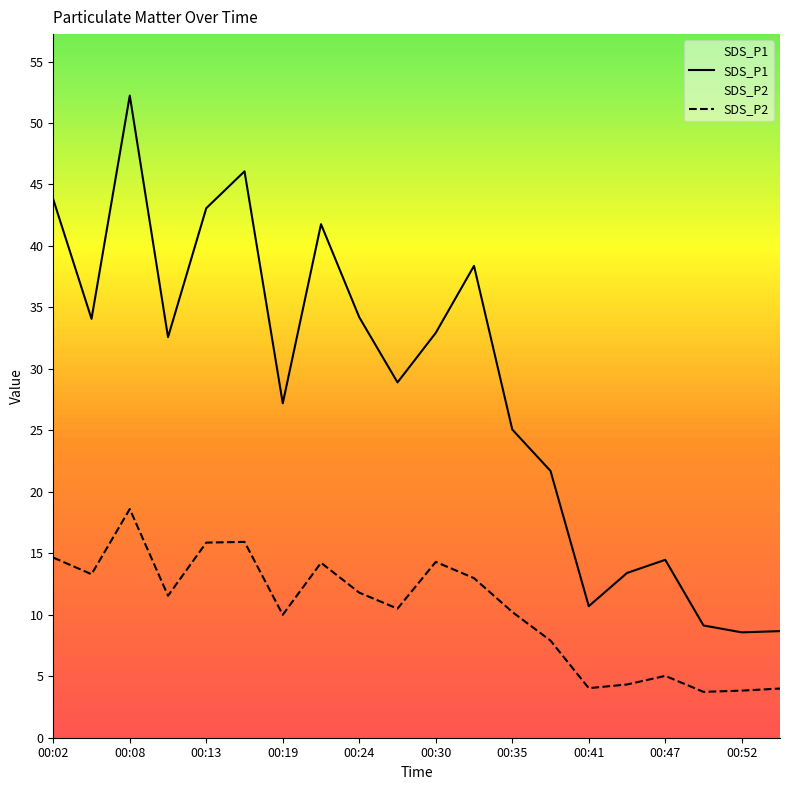

What is the smallest value displayed?

3.7